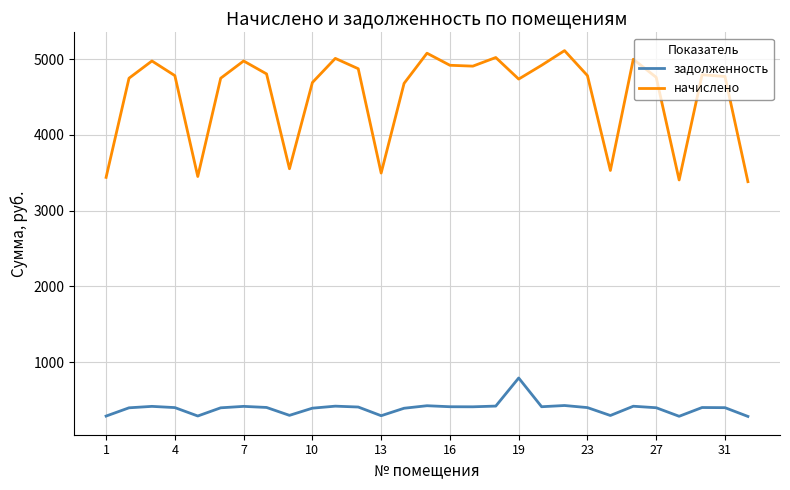

What is the greatest value displayed?

5113.2